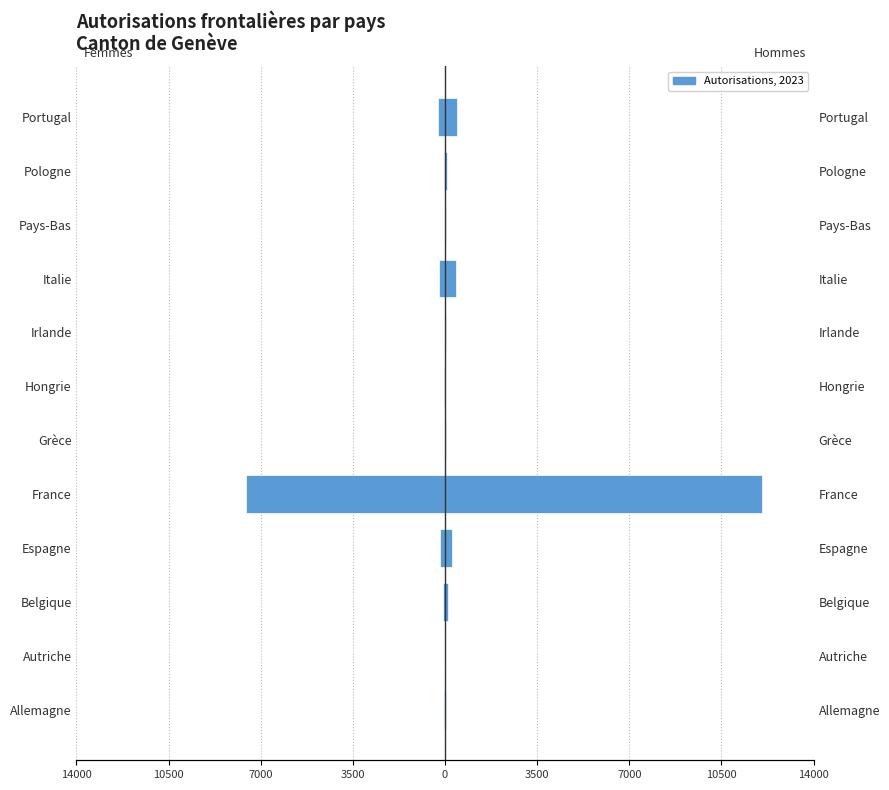

How many groups of bars are there?

12